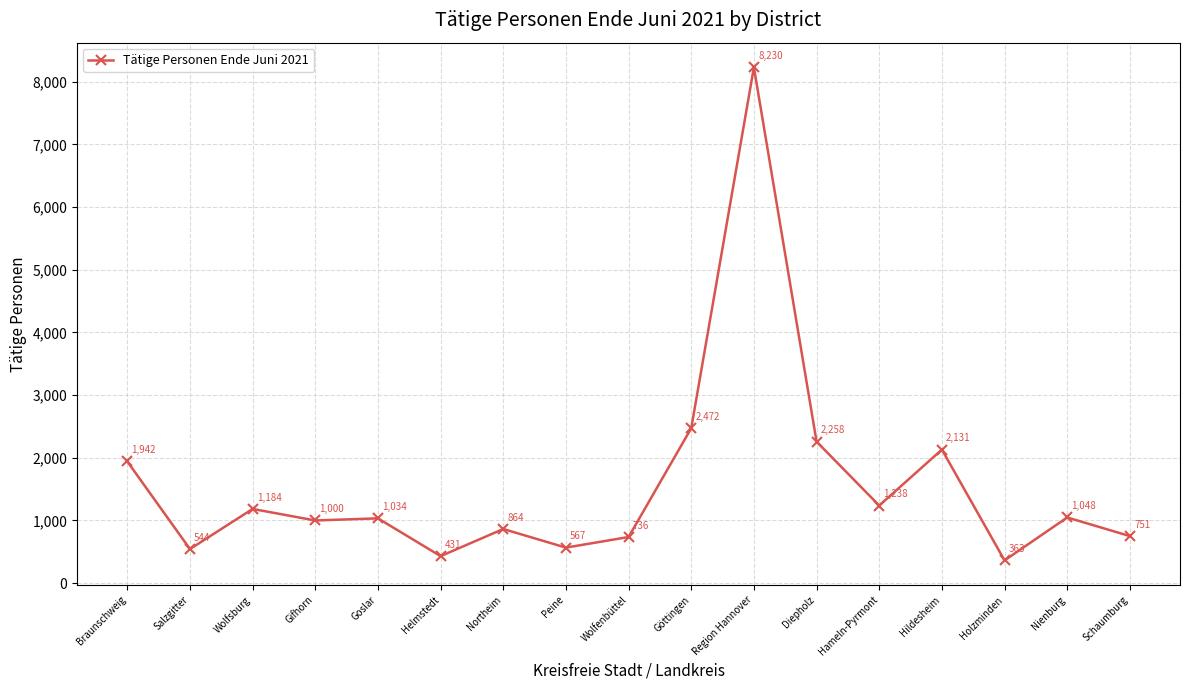

Approximately how many times larger is the value at Gifhorn compared to Salzgitter?

1.8